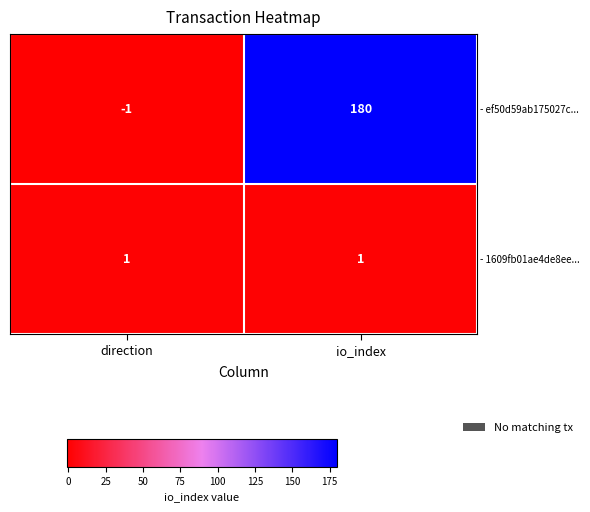

The - ef50d59ab175027c... series shows 247 at io_index. True or false?

False